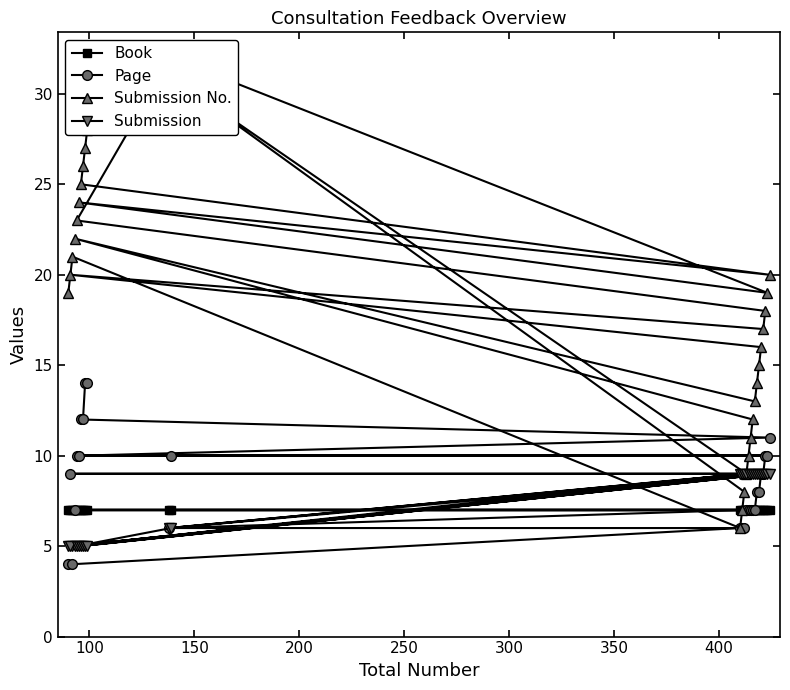

What is the maximum value for Page?

14